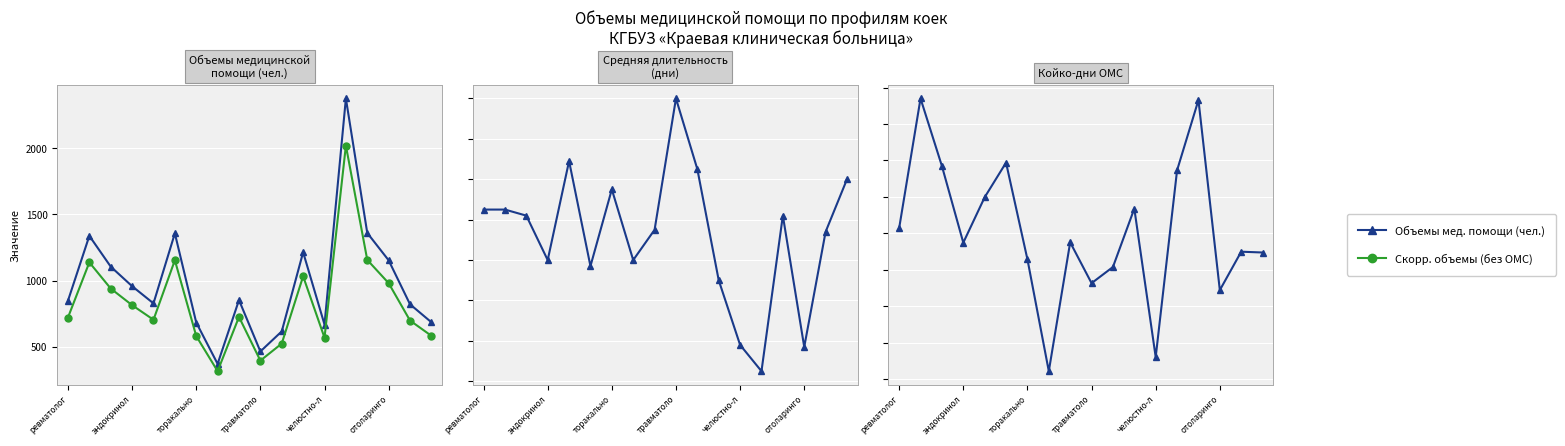

True or false: Скорр. объемы (без ОМС) has a value of 579.7 at торакально.

True